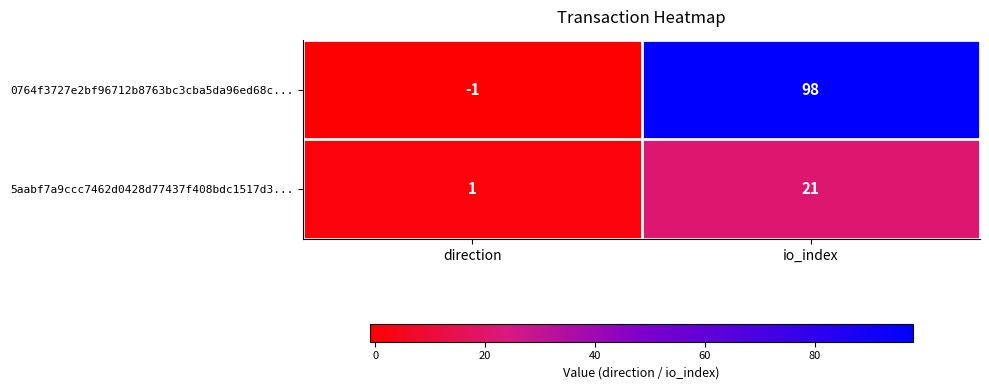

What is the sum of all 0764f3727e2bf96712b8763bc3cba5da96ed68c... values?

97